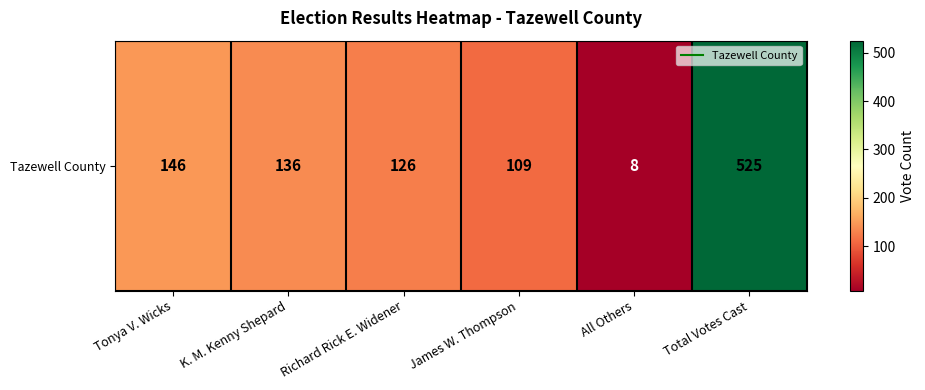

What is the greatest value displayed?

525